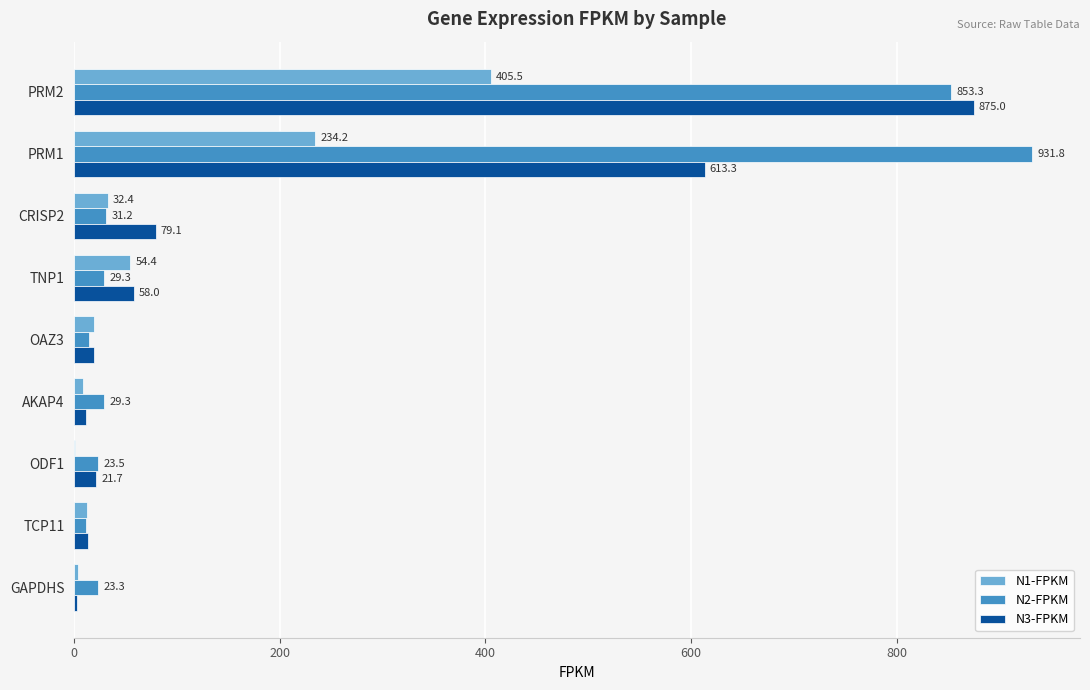

At which label is N1-FPKM closest to 203?

PRM1